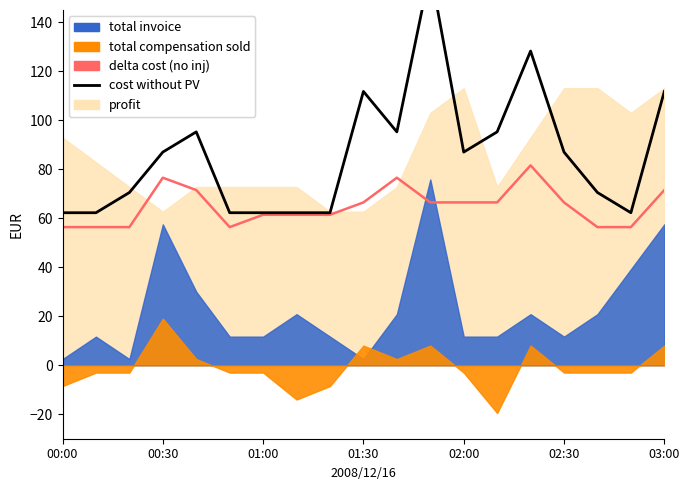

Is it true that cost without PV equals 119.5 at 16?

False